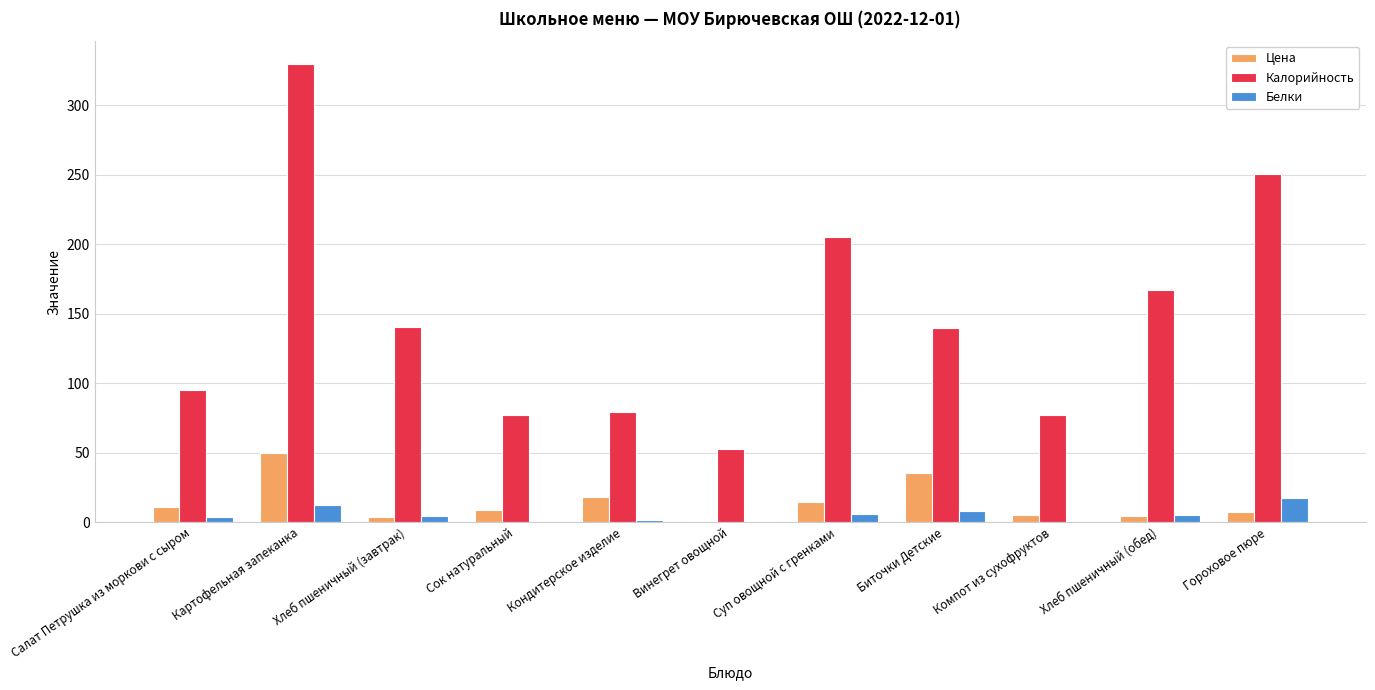

What is the greatest value displayed?

329.5